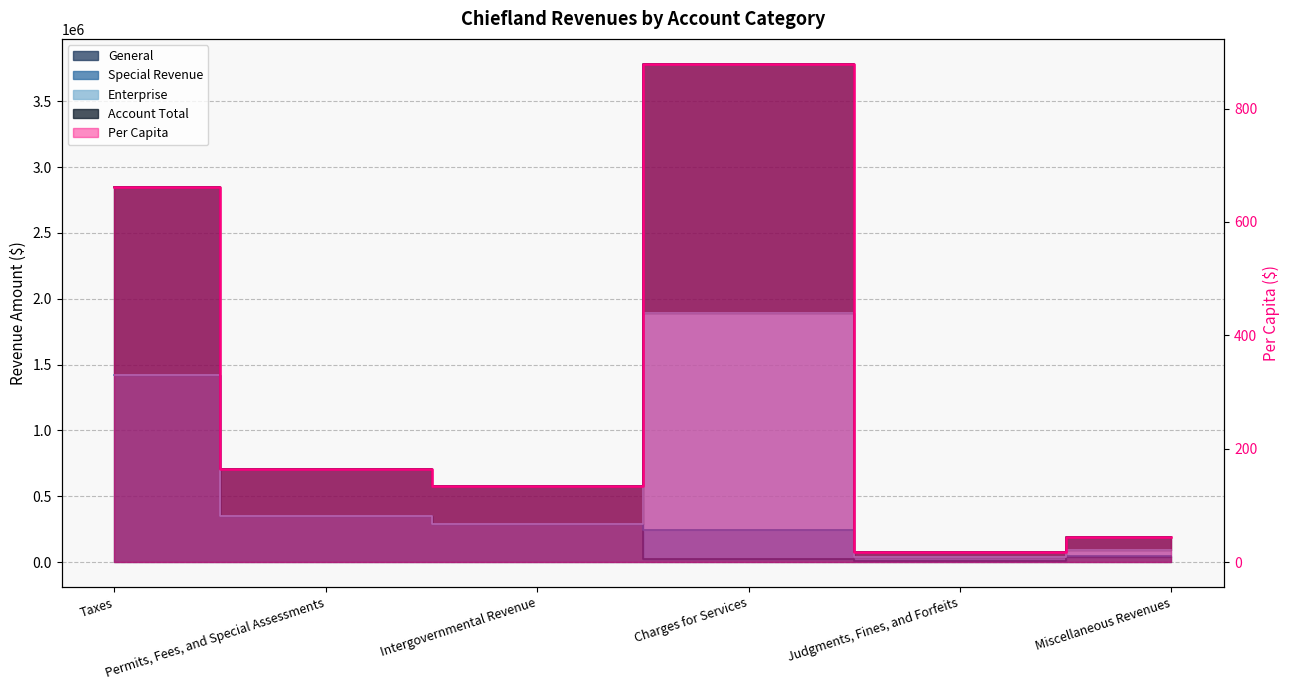

How many interior local peaks does the Account Total series have?

1